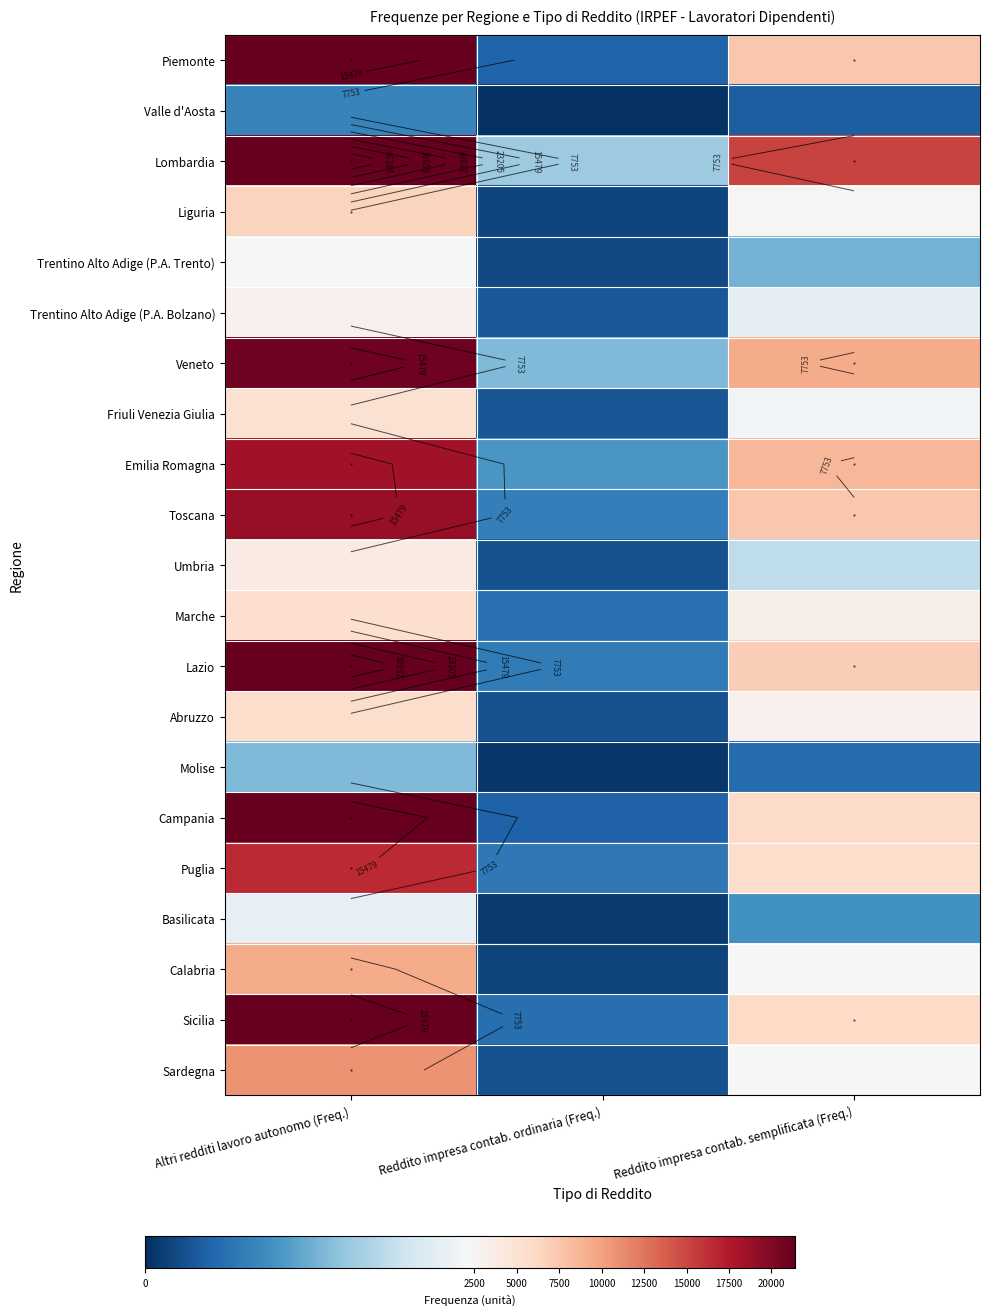

What is the spread (max minus min) of values at Reddito impresa contab. ordinaria (Freq.)?

1403